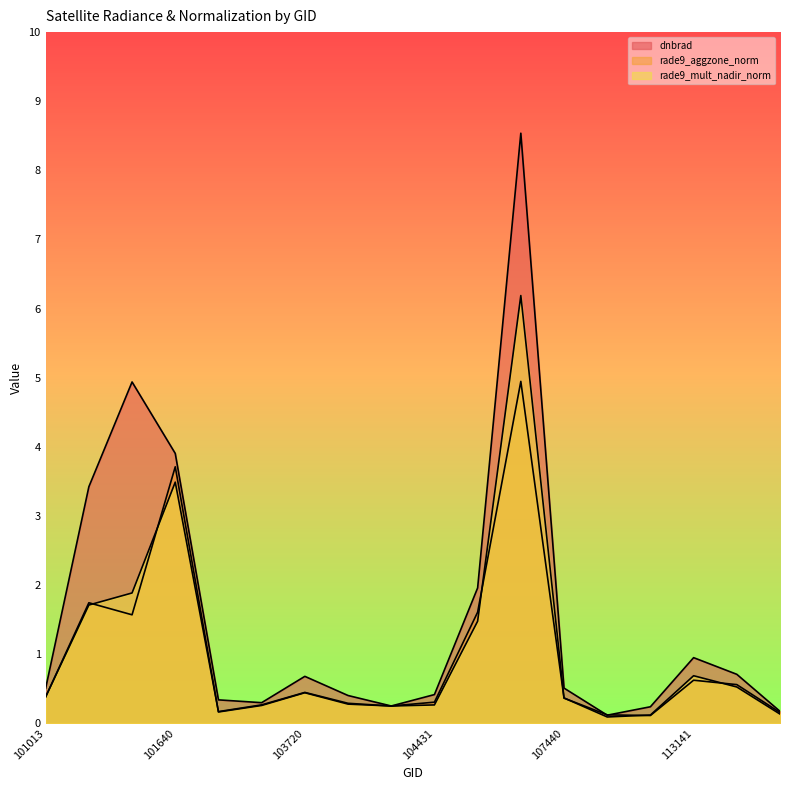

How many data points does each series have?

18